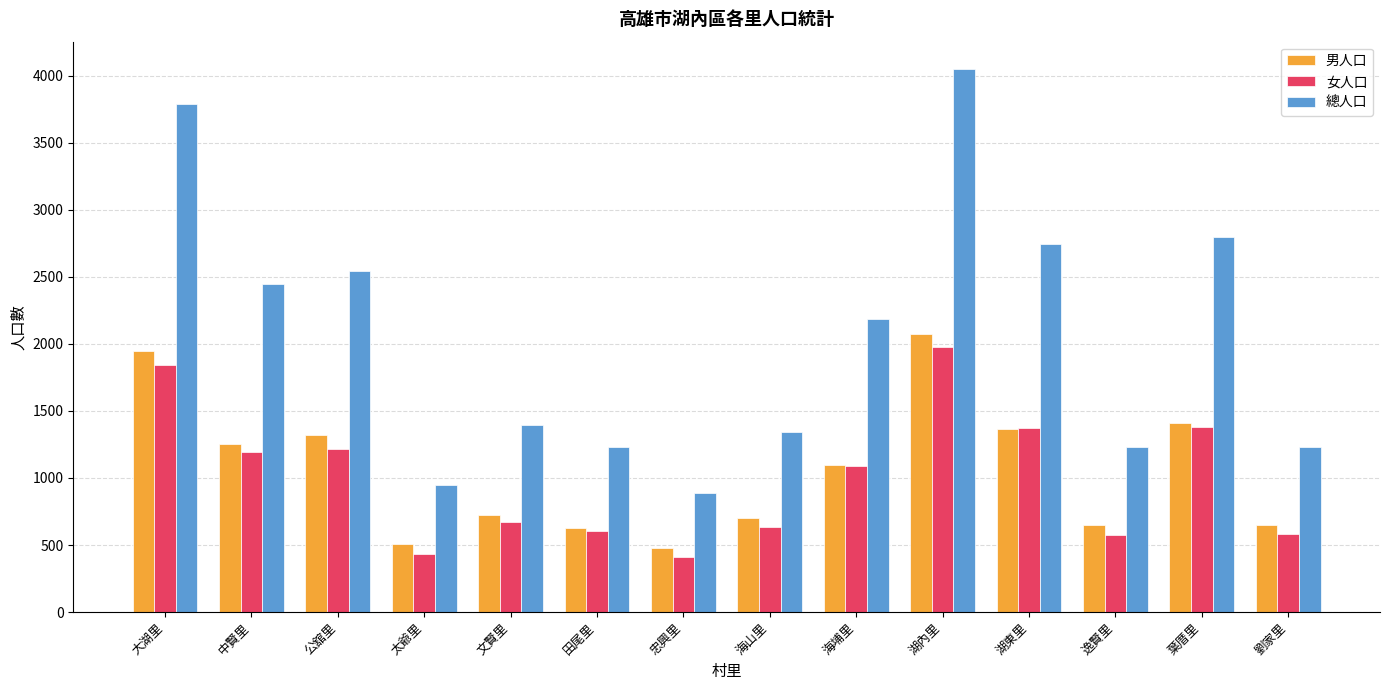

How many data points does each series have?

14